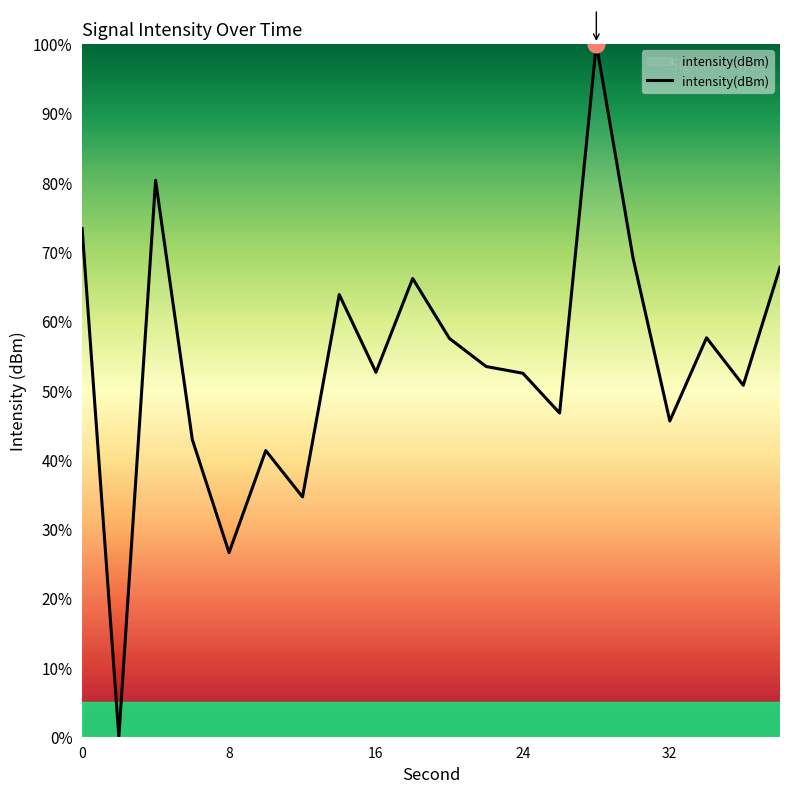

How many categories are shown in the chart?

20